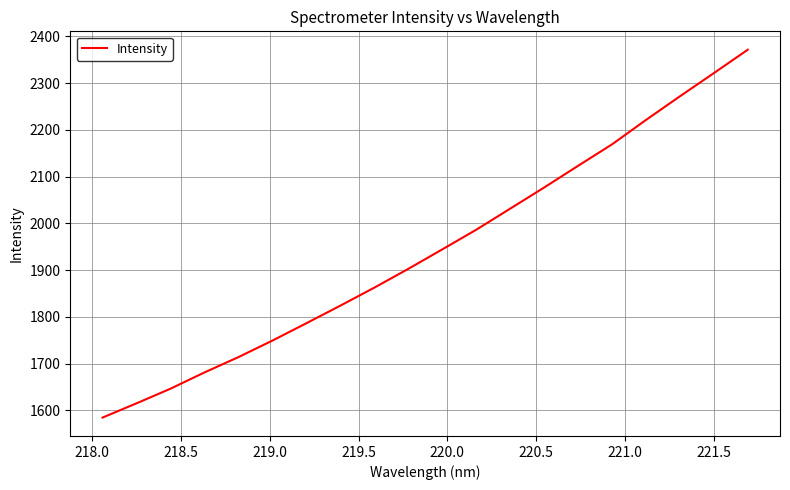

How many lines are shown in the chart?

1